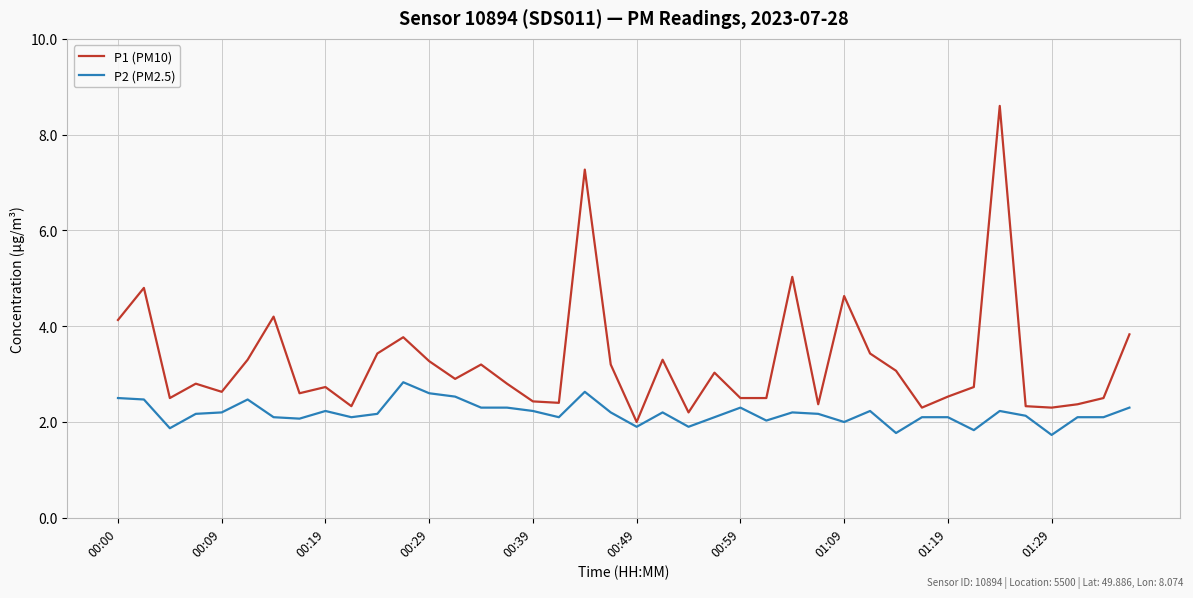

What is the minimum value for P1 (PM10)?

2.0